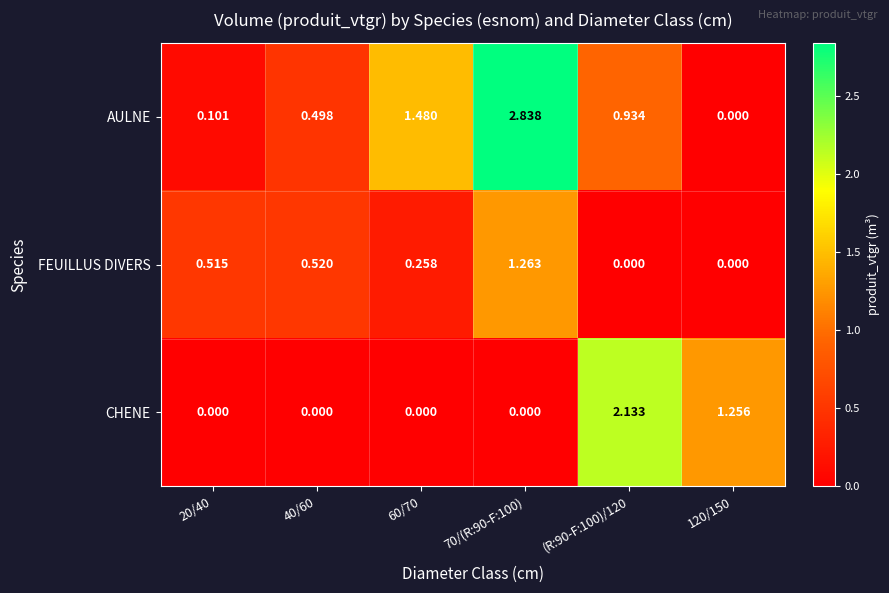

List the series in order of their peak value, lowest first.

FEUILLUS DIVERS, CHENE, AULNE